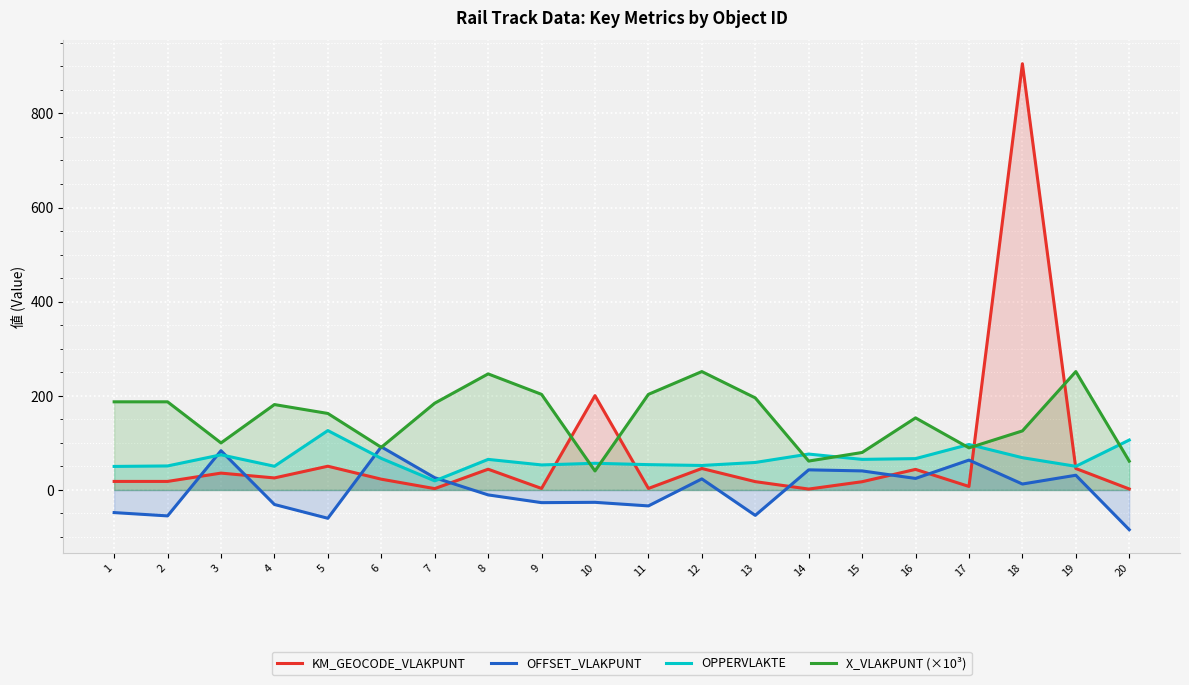

After their last crossing, which series has the higher values: OFFSET_VLAKPUNT or KM_GEOCODE_VLAKPUNT?

KM_GEOCODE_VLAKPUNT